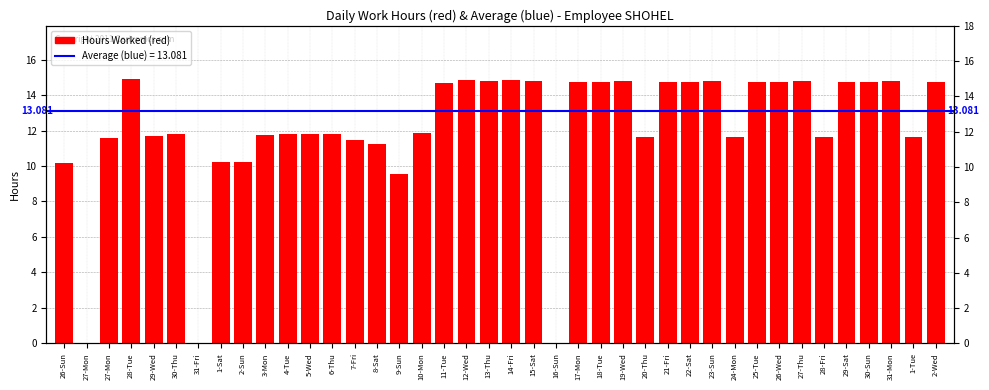

Which has a higher value, 7-Fri or 28-Tue?

28-Tue